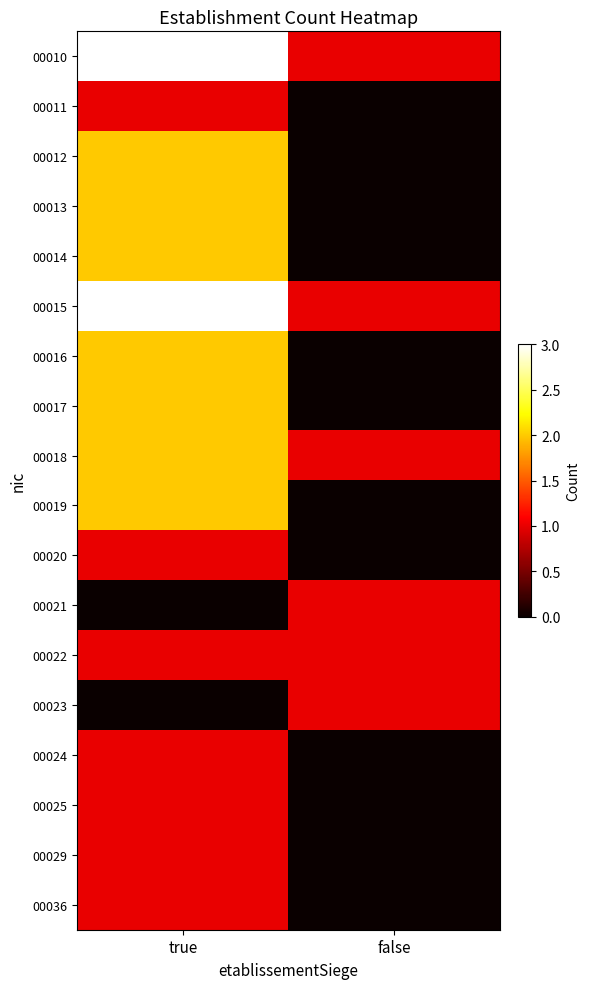

How many series are shown in this chart?

18